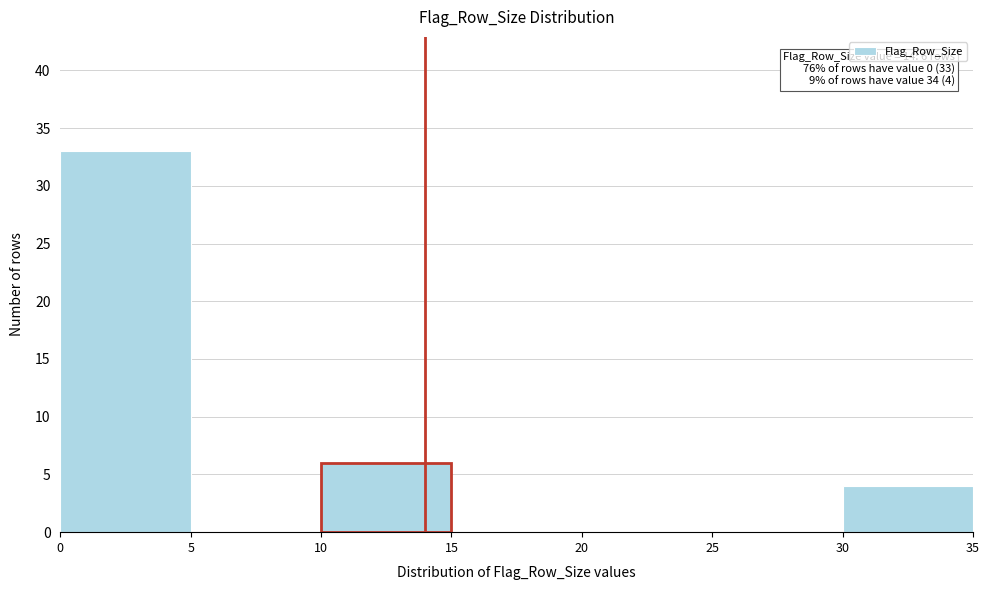

Which range on the x-axis has the tallest bar?

0 to 5